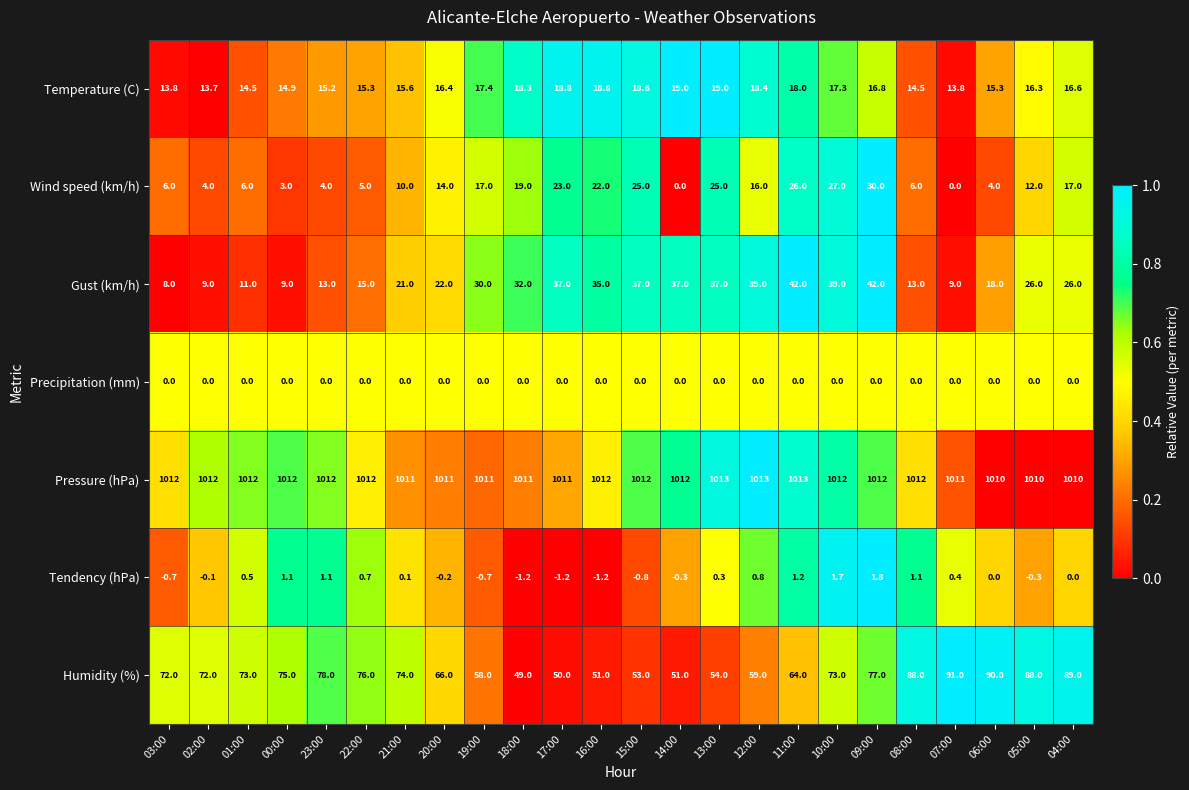

What is the spread (max minus min) of values at 08:00?

1012.0